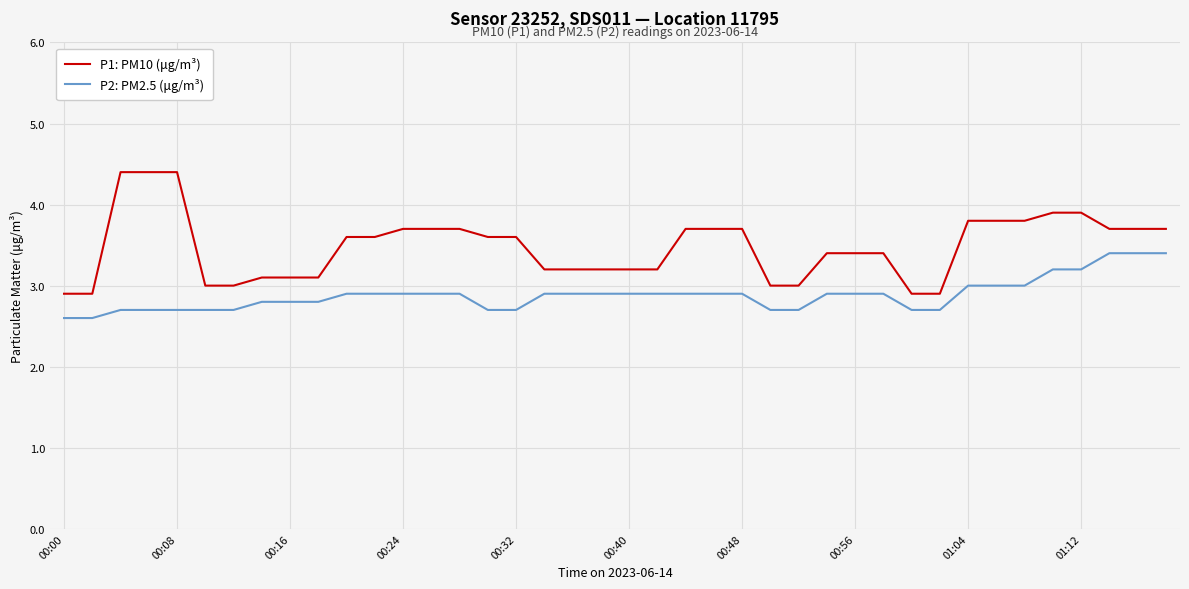

What is the sum of all P2: PM2.5 (μg/m³) values?

115.3